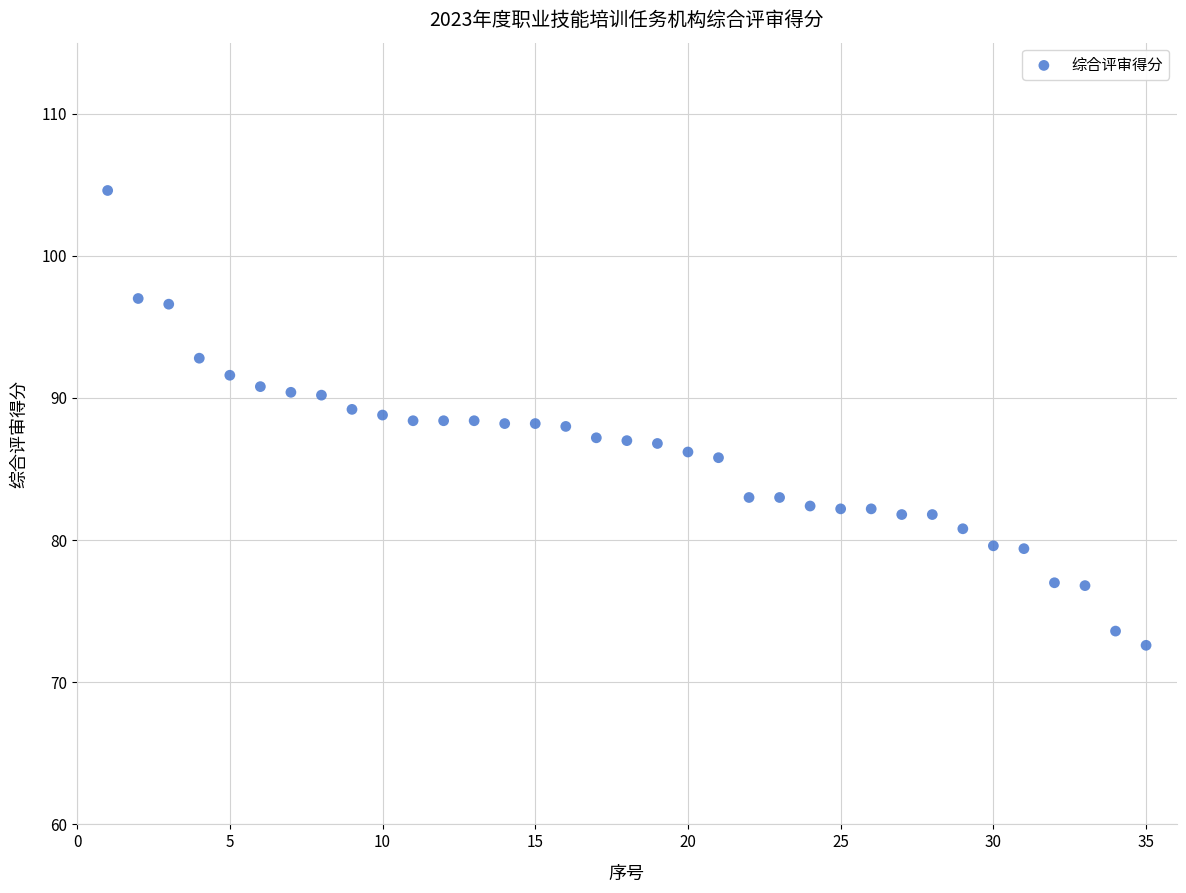

What is the range of Y values (max minus min)?

32.0